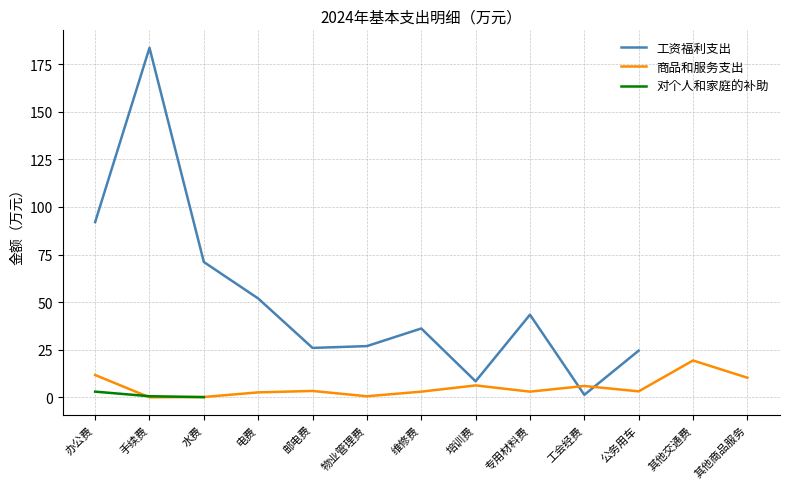

How many lines are shown in the chart?

3